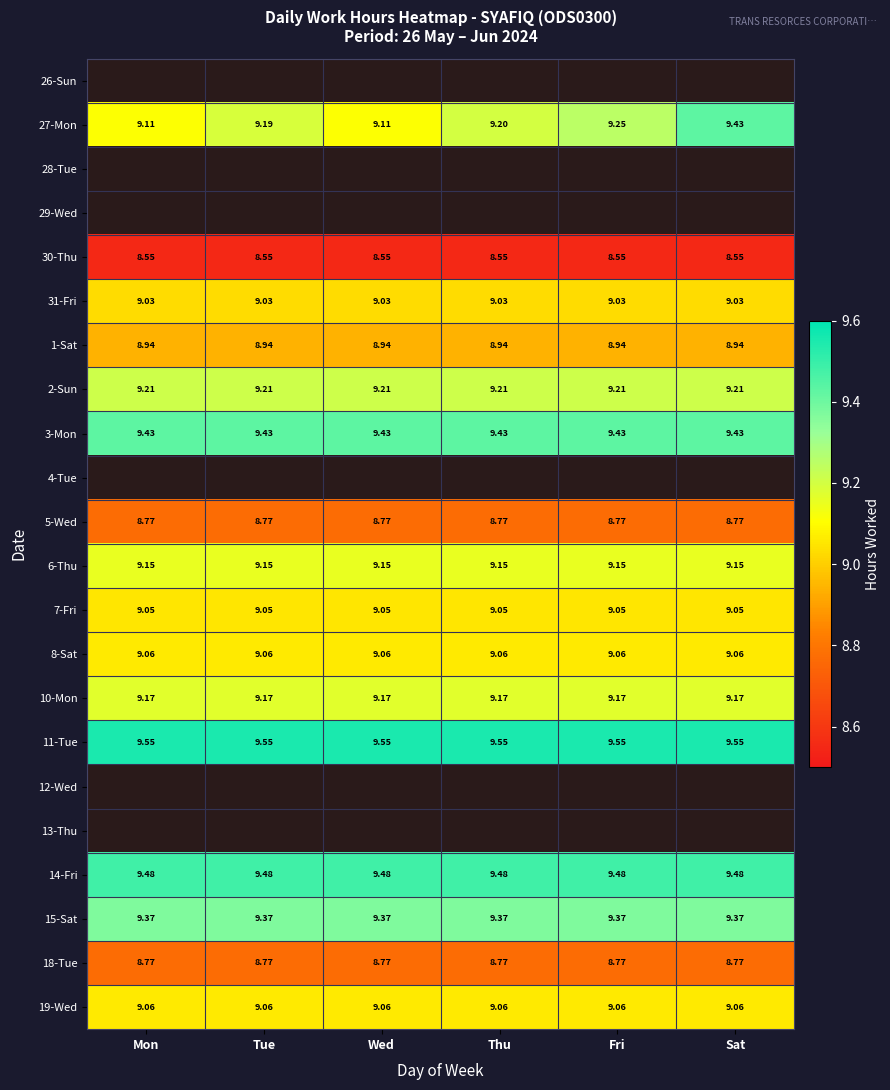

At how many categories does at least one series exceed 4?

6